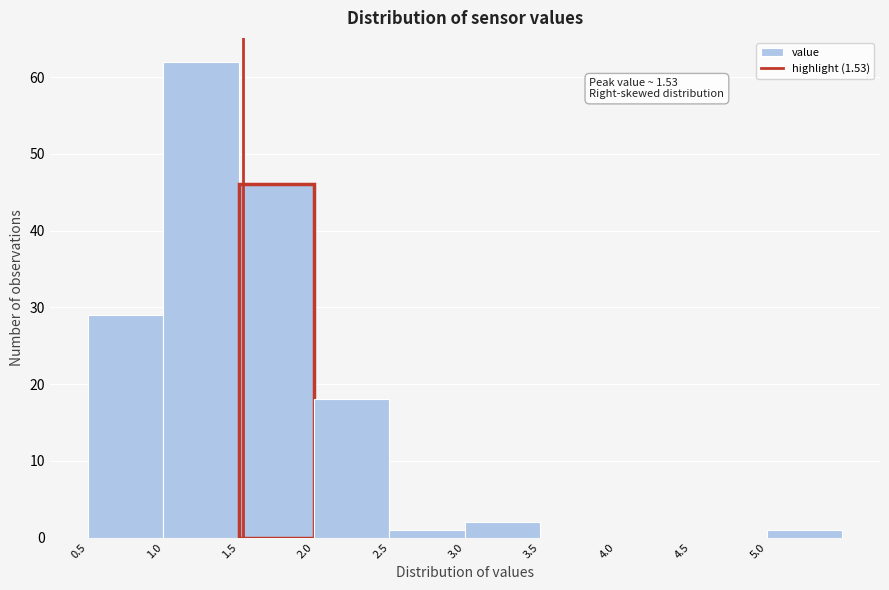

Over which range of the x-axis is the bar tallest?

1.0 to 1.5